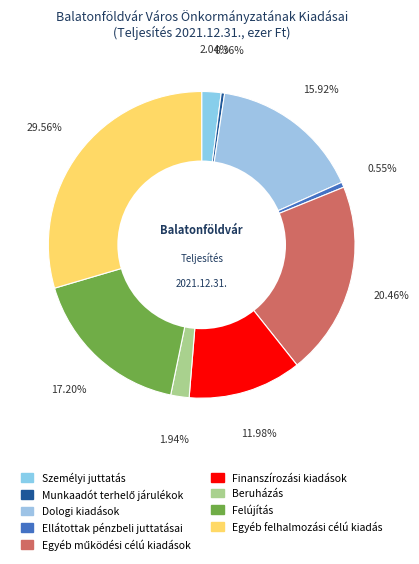

How many slices are in this pie chart?

9